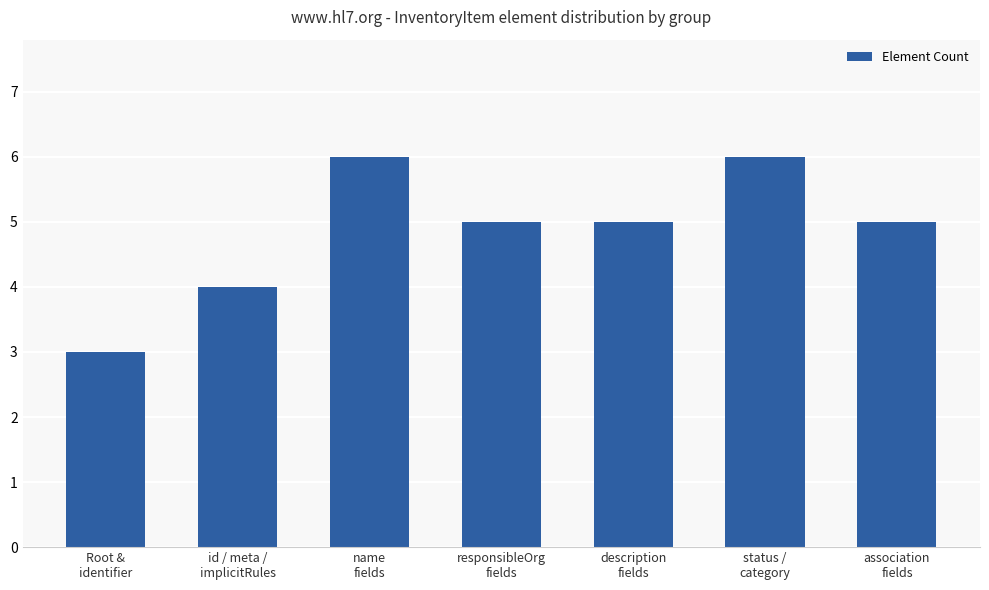

What is the maximum value shown in the chart?

6